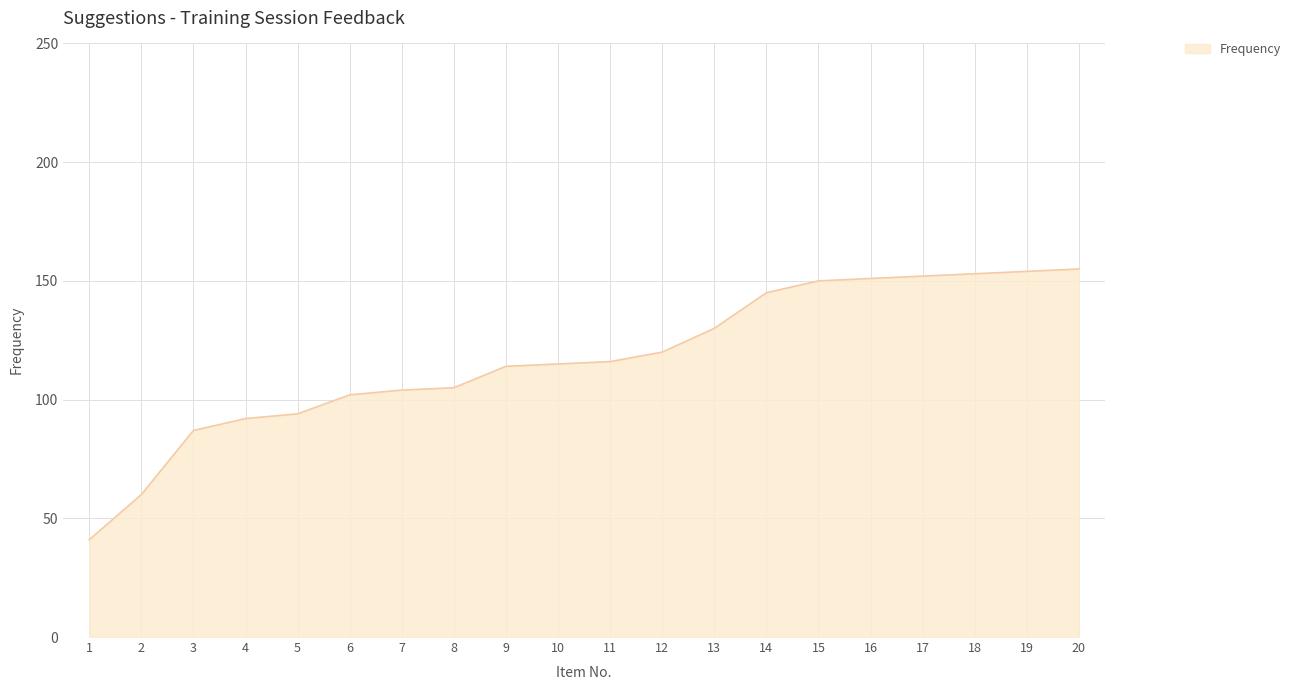

What is the change in value from 6 to 10?

+13